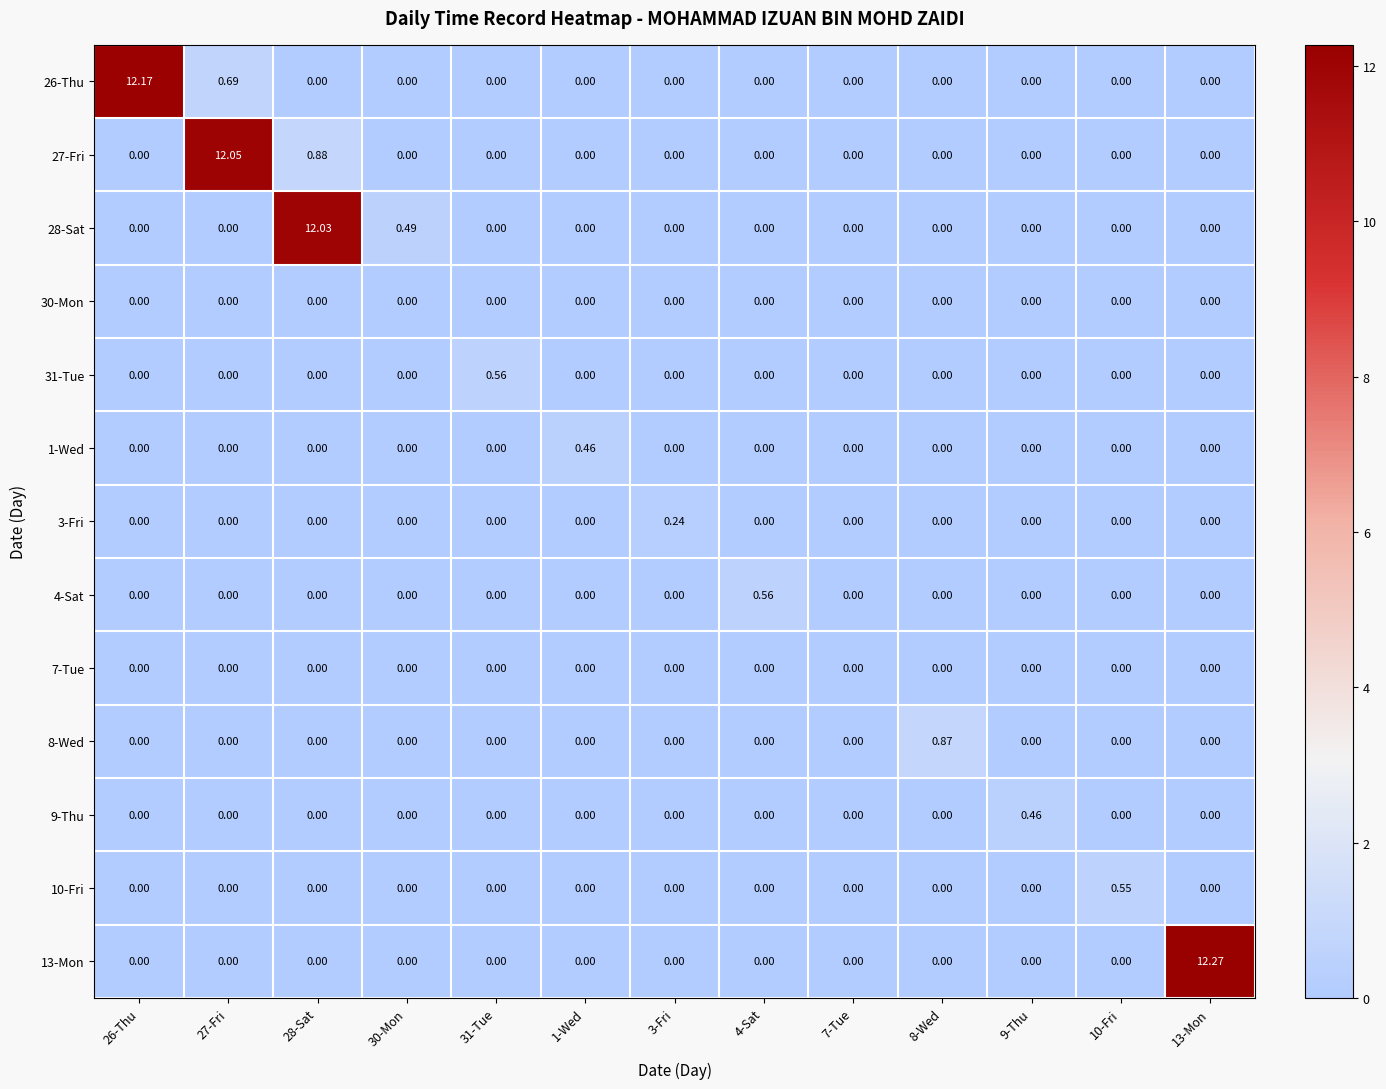

How many data points does each series have?

13